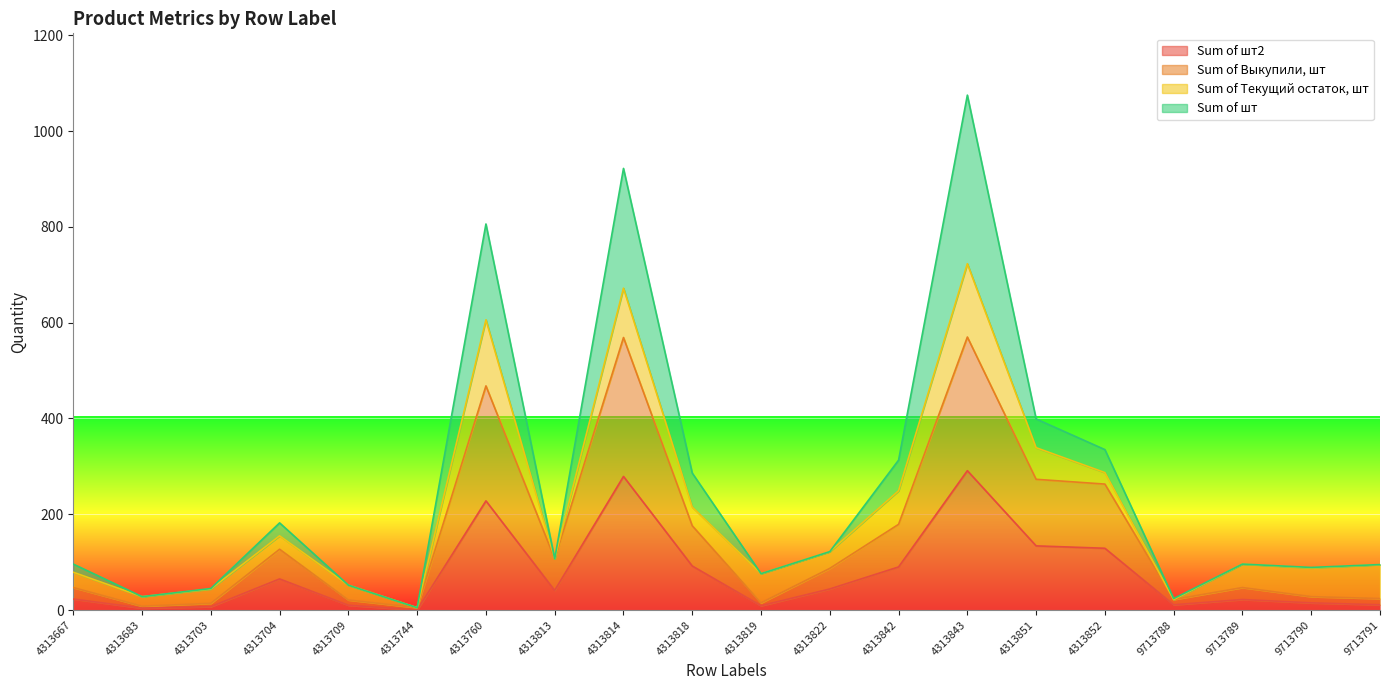

At which category does Sum of Выкупили, шт reach its first local valley?

4313683